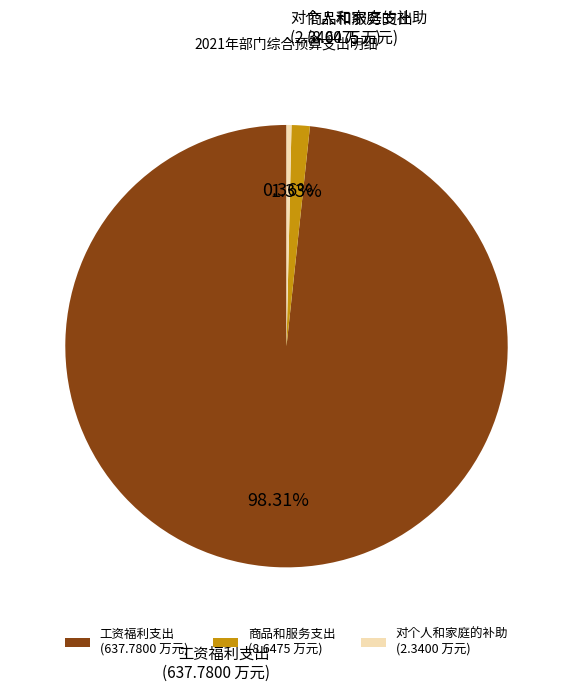

Combined, what portion of the pie is 商品和服务支出 and 对个人和家庭的补助?

1.7%